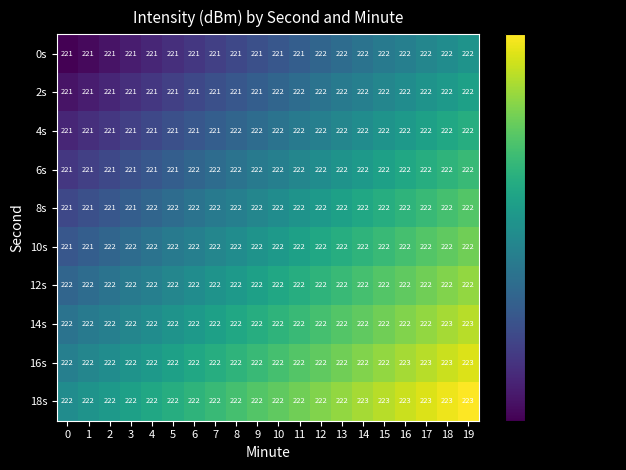

What is the sum of the 14s values at 0 and 14?

444